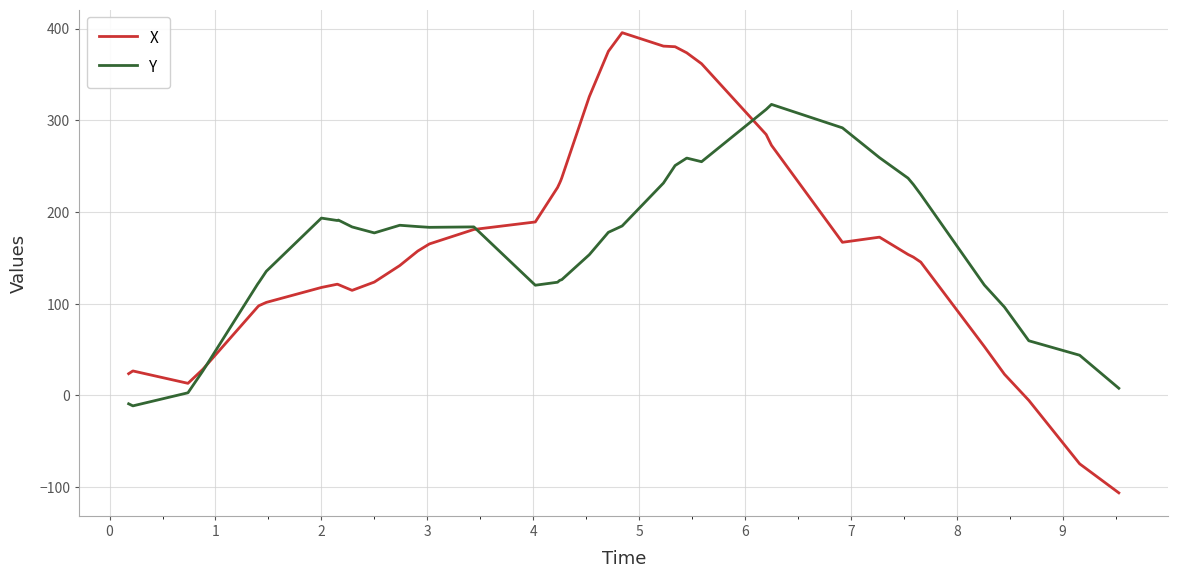

Which series has the widest spread of values?

X